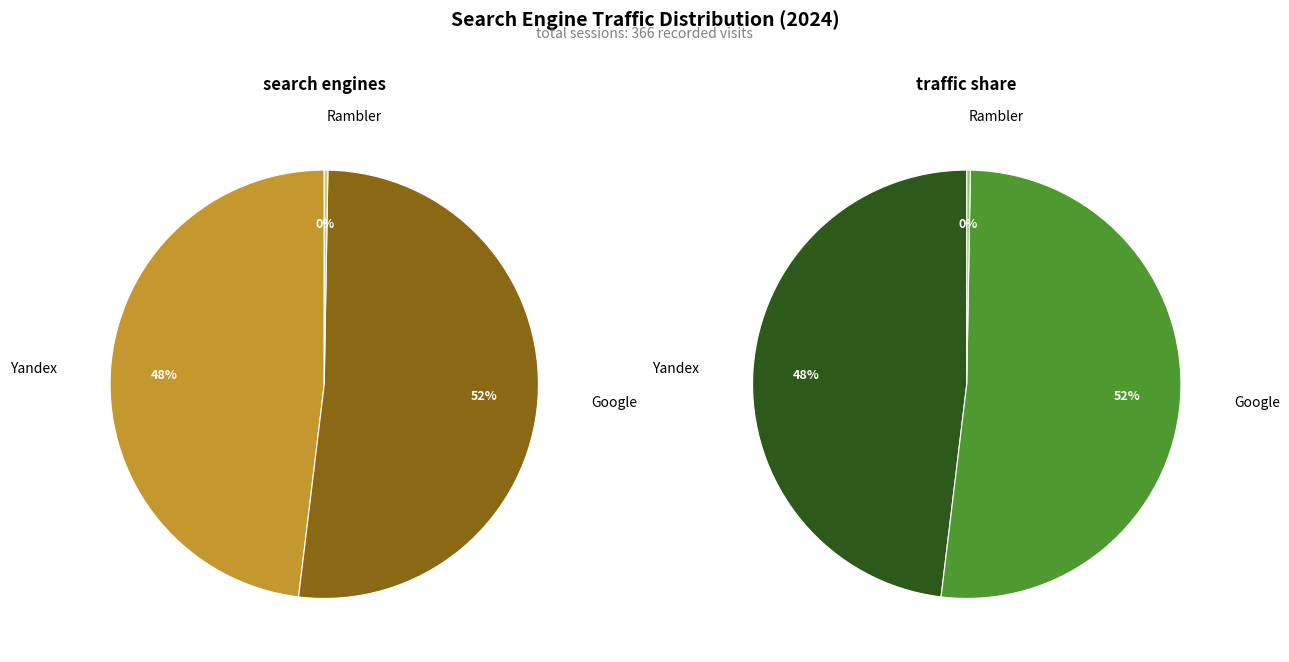

True or false: Google accounts for 52% of the total.

True